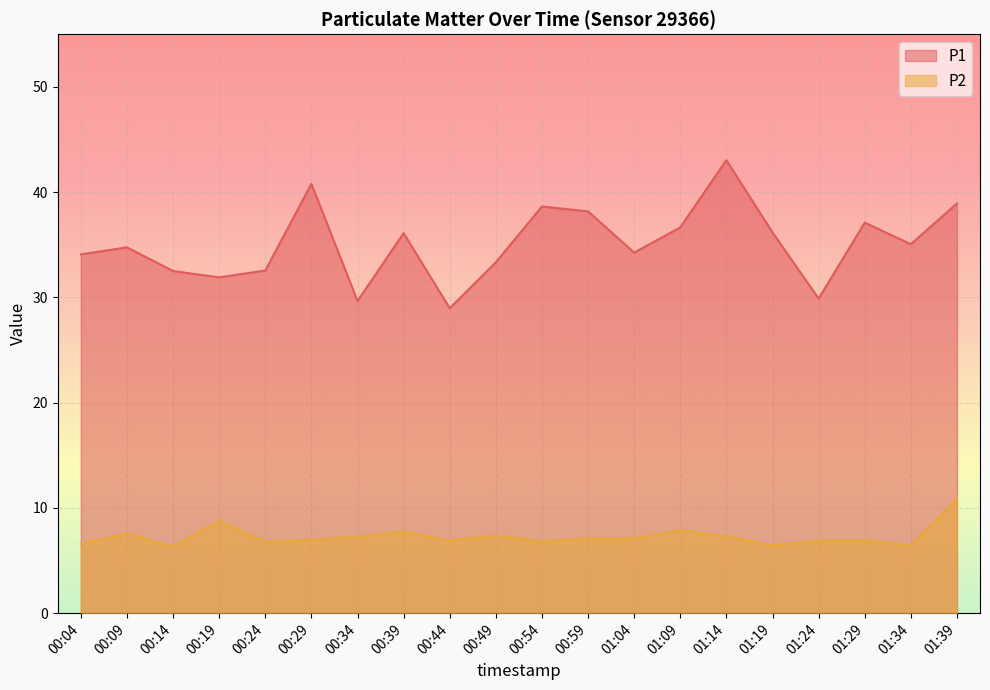

In P2, how many points are lower than both neighbors (excluding endpoints)?

6